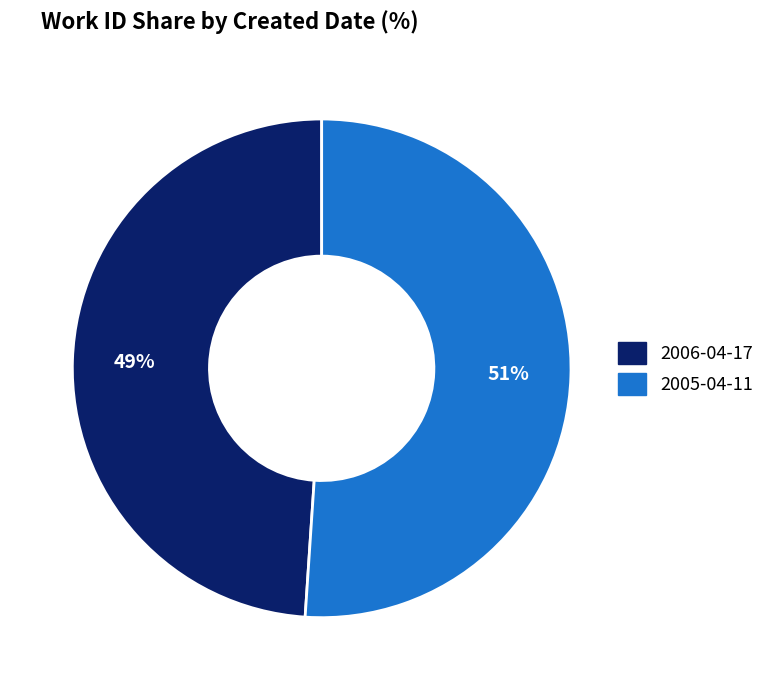

How many slices are in this pie chart?

2